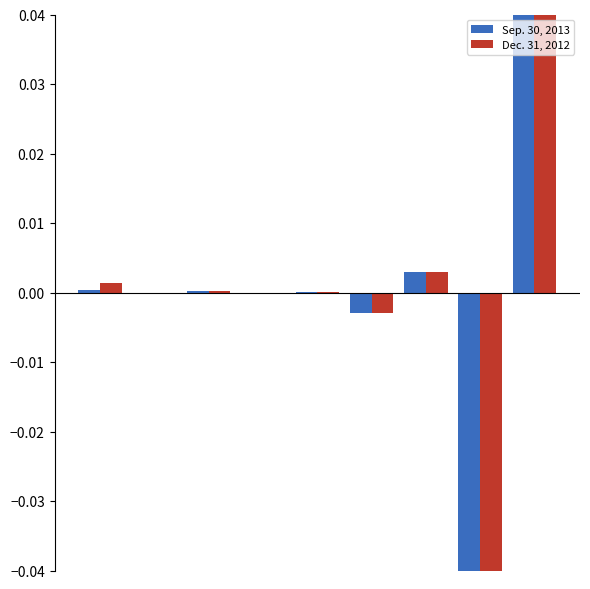

At how many categories does at least one series exceed 0?

5